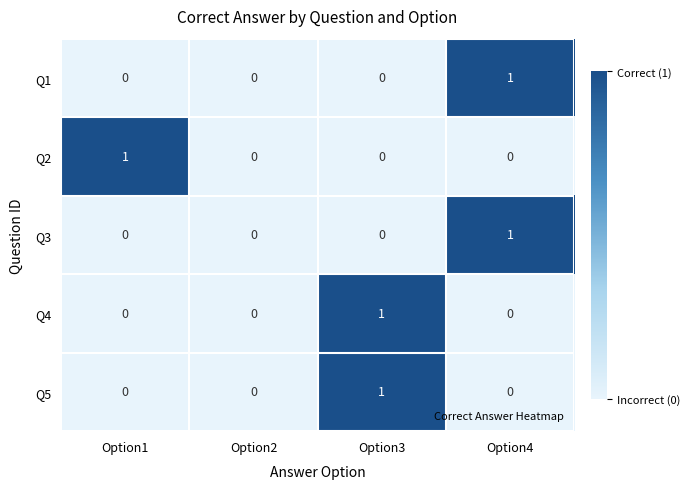

At which label does Q2 reach its peak?

Option1